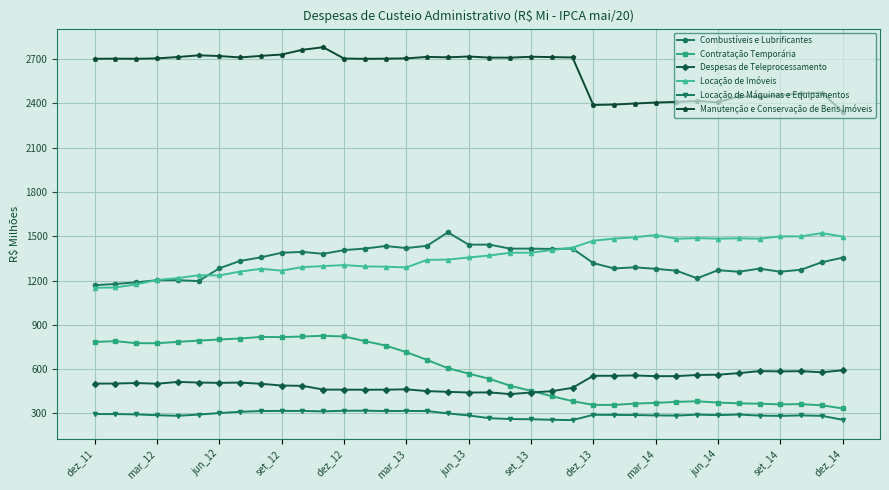

In Locação de Imóveis, how many points are lower than both neighbors (excluding endpoints)?

6